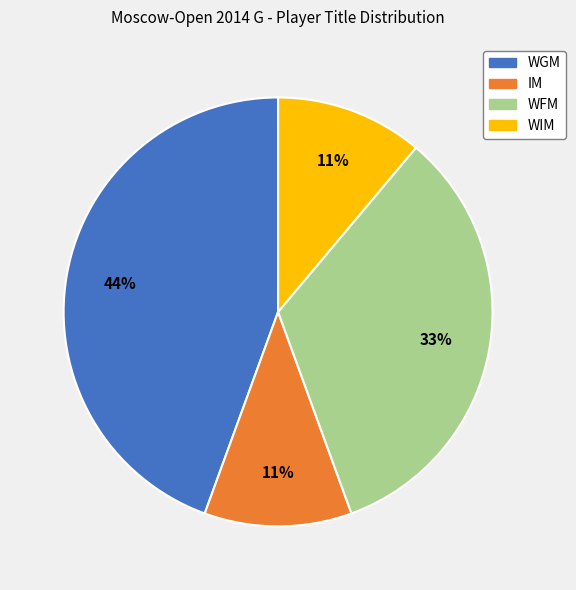

To the nearest percent, what is the average slice percentage?

25%